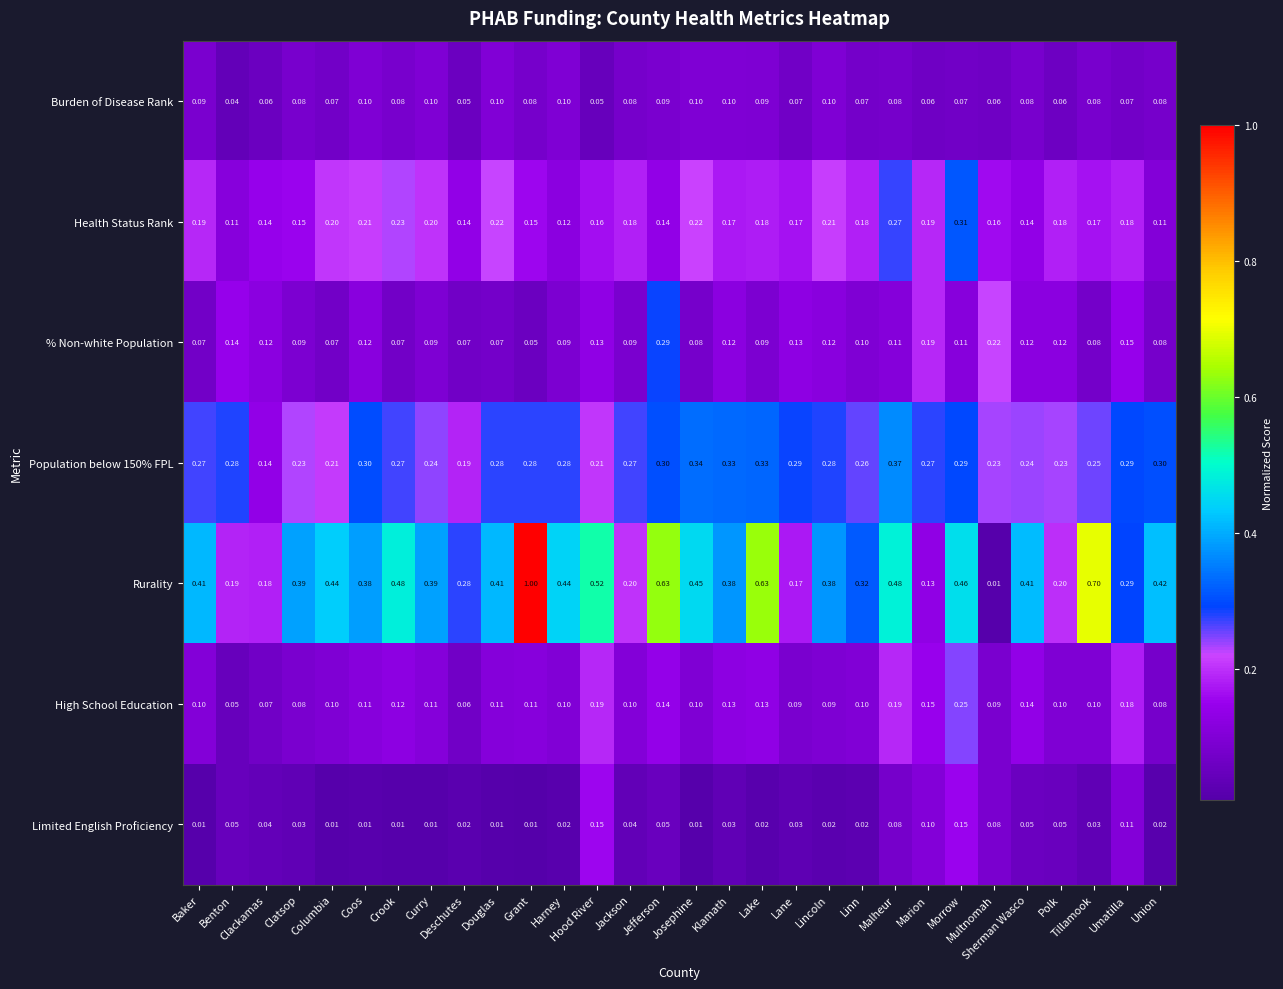

Which series has the widest spread of values?

Rurality